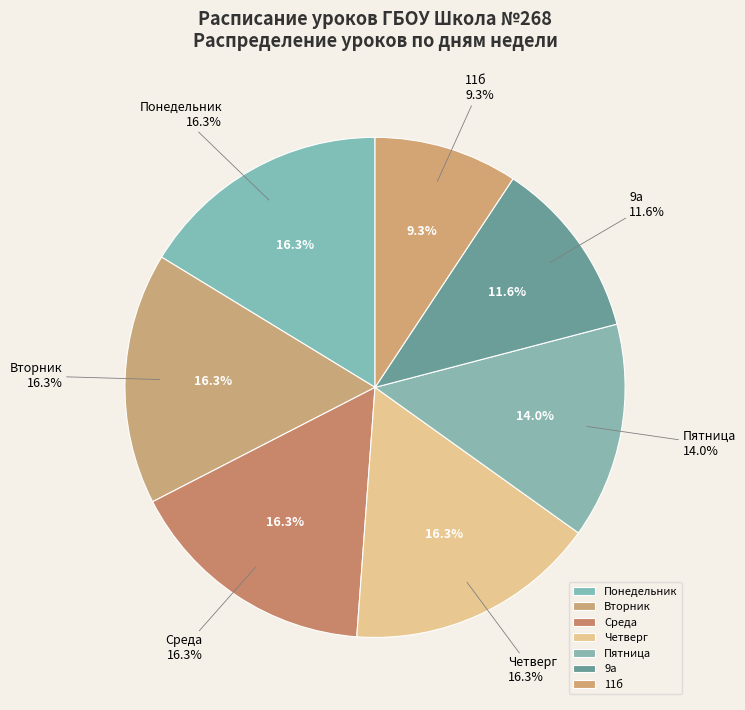

Combined, what portion of the pie is Четверг and Вторник?

32.6%